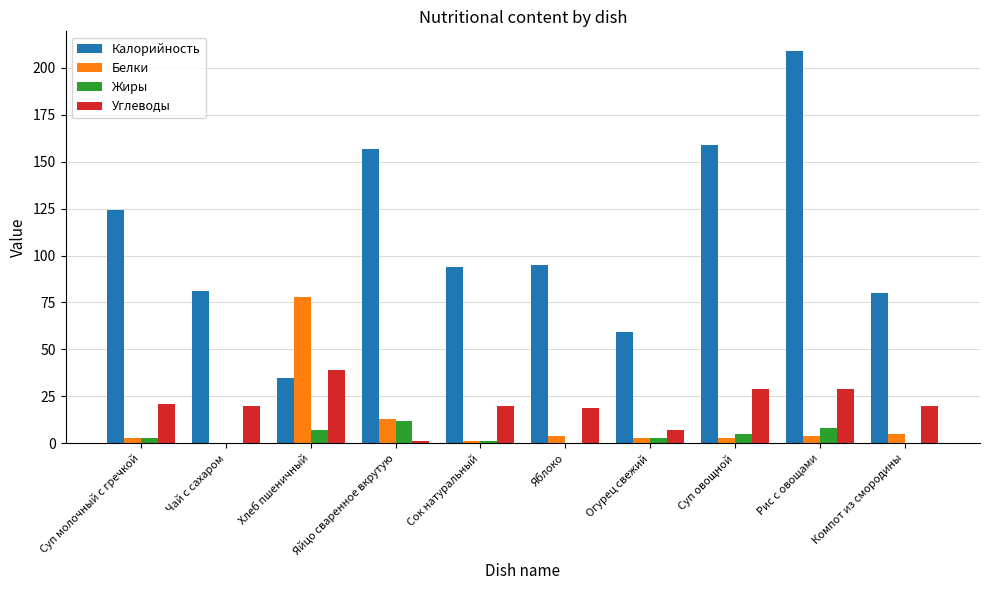

At which label does Калорийность first exceed 95?

Суп молочный с гречкой